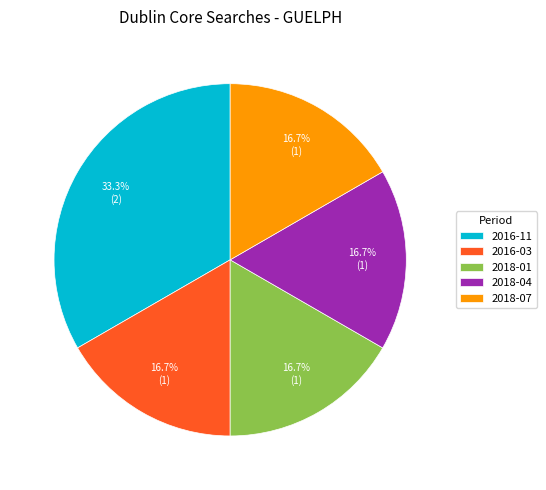

To the nearest percent, what is the difference between the largest and smallest slice percentages?

17%